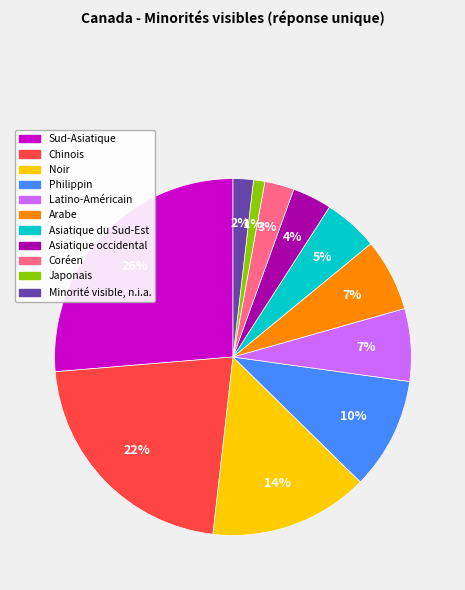

To the nearest percent, what is the combined percentage of Japonais and Noir?

15%